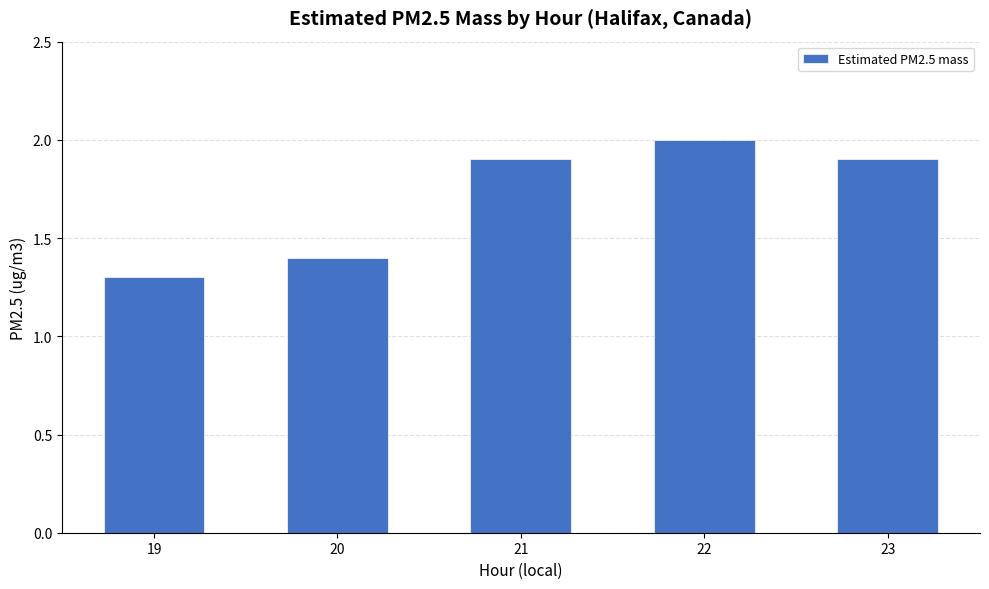

Which label corresponds to the largest value in the chart?

22